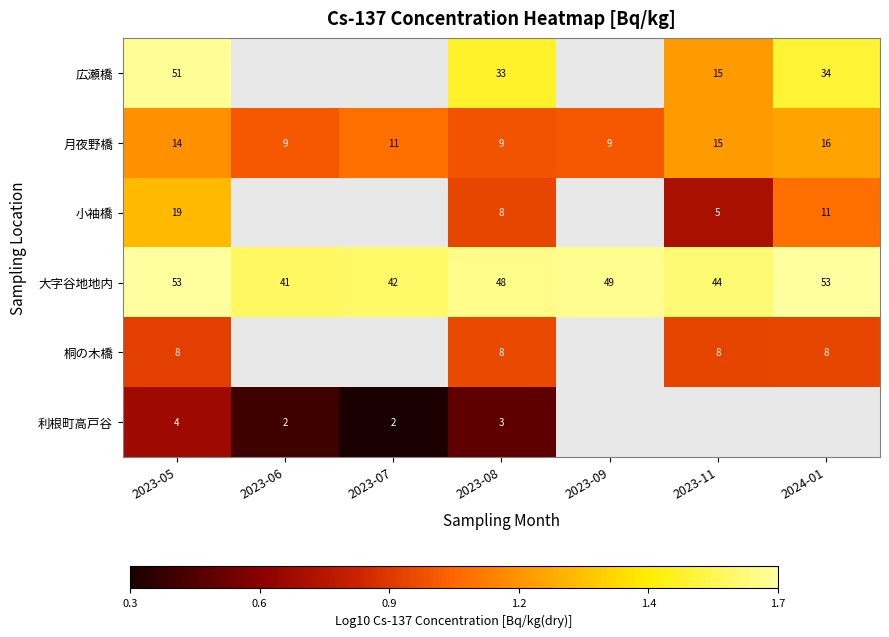

The value of 大字谷地地内 at 2023-11 is 2.6. True or false?

False